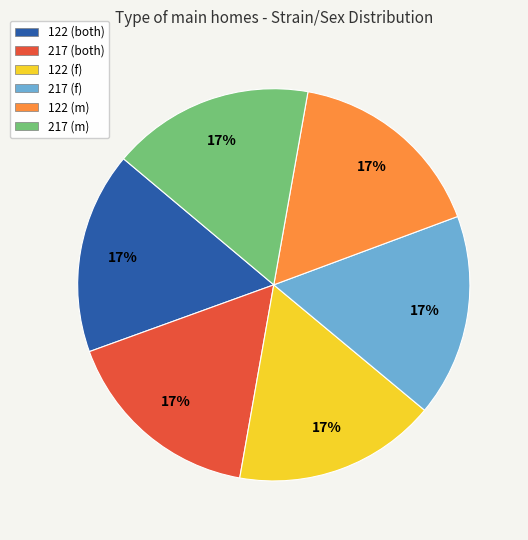

Count the number of slices in the pie.

6